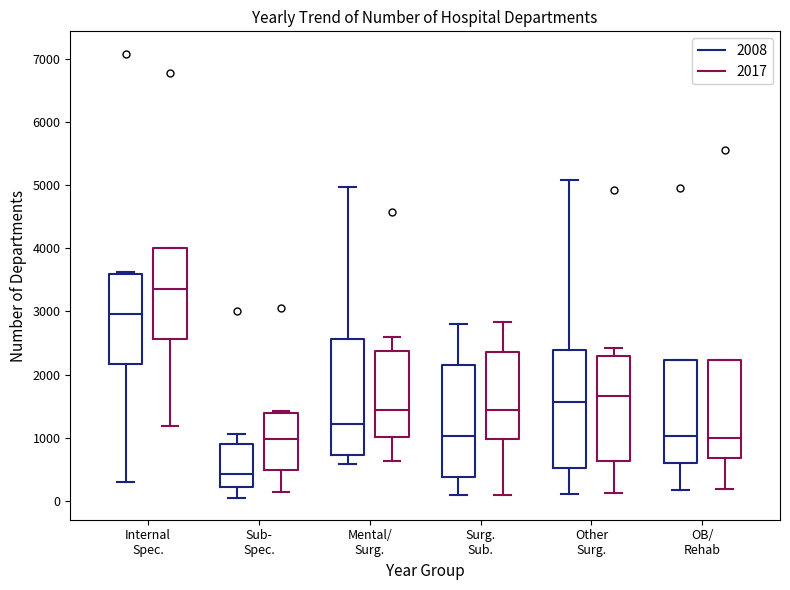

Where is the upper edge of the box for Mental/ Surg. (2017) on the y-axis? The values are not printed on the chart, so give them approximately, as read against the axis.

2400